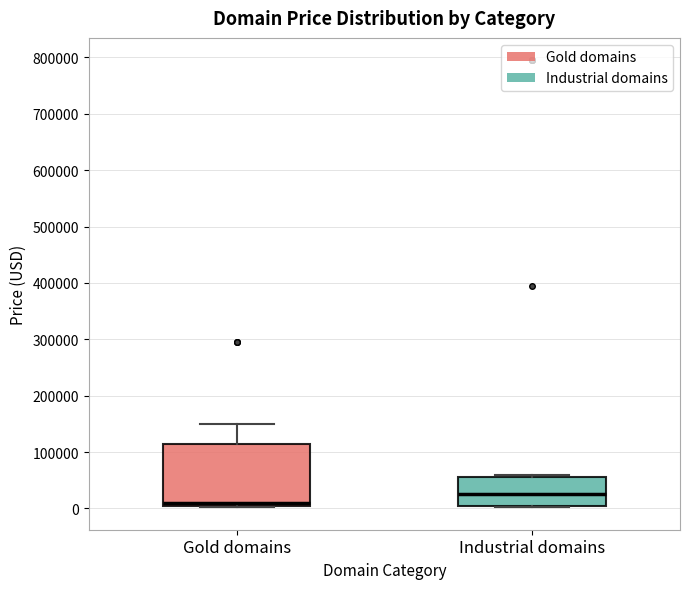

Where is the upper edge of the box for Gold domains on the y-axis? The values are not printed on the chart, so give them approximately, as read against the axis.

110000